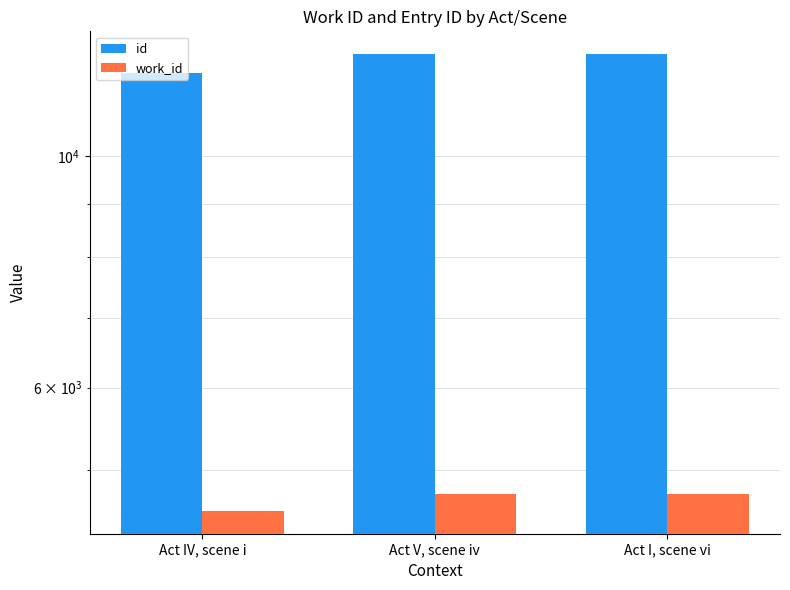

Count the work_id values in the range 4572 to 4742.

3